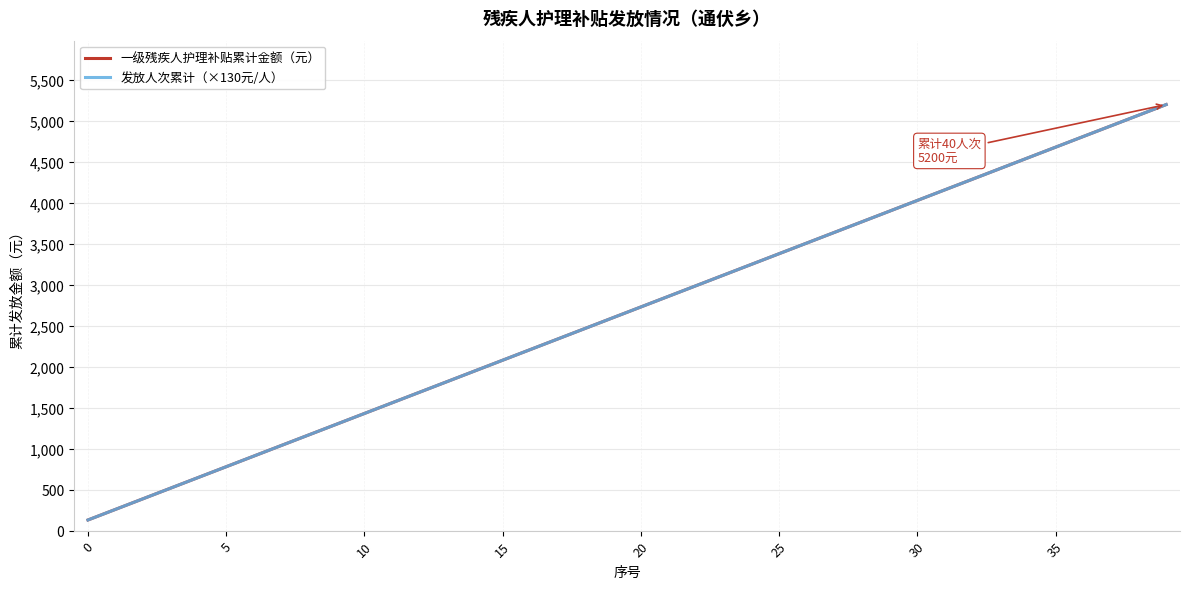

Does the chart display data point markers on the line(s)?

No